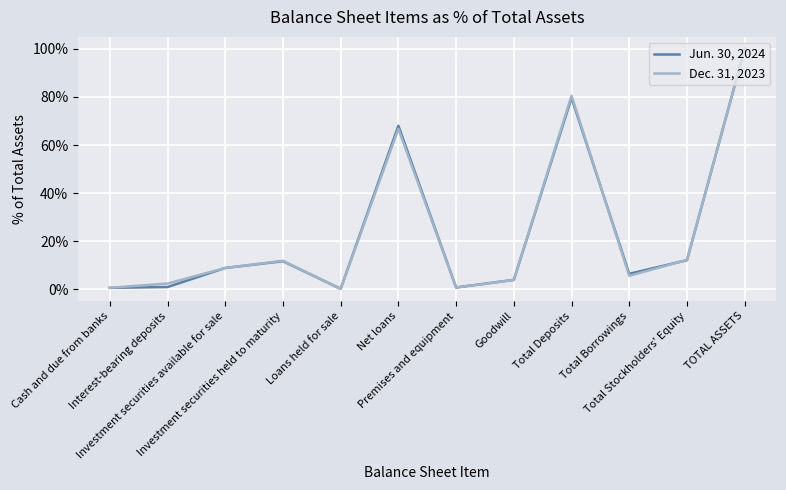

How many lines are shown in the chart?

2